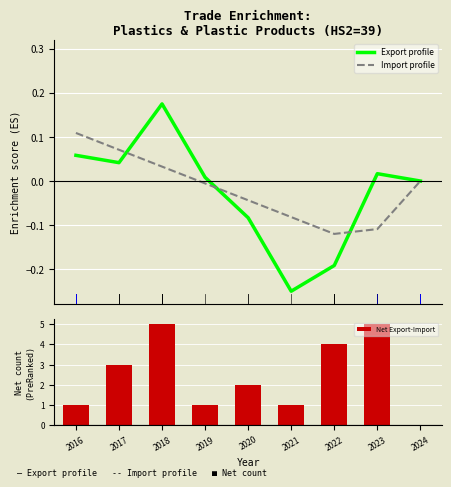

The value of Net Export-Import at 2024 is 0. True or false?

True